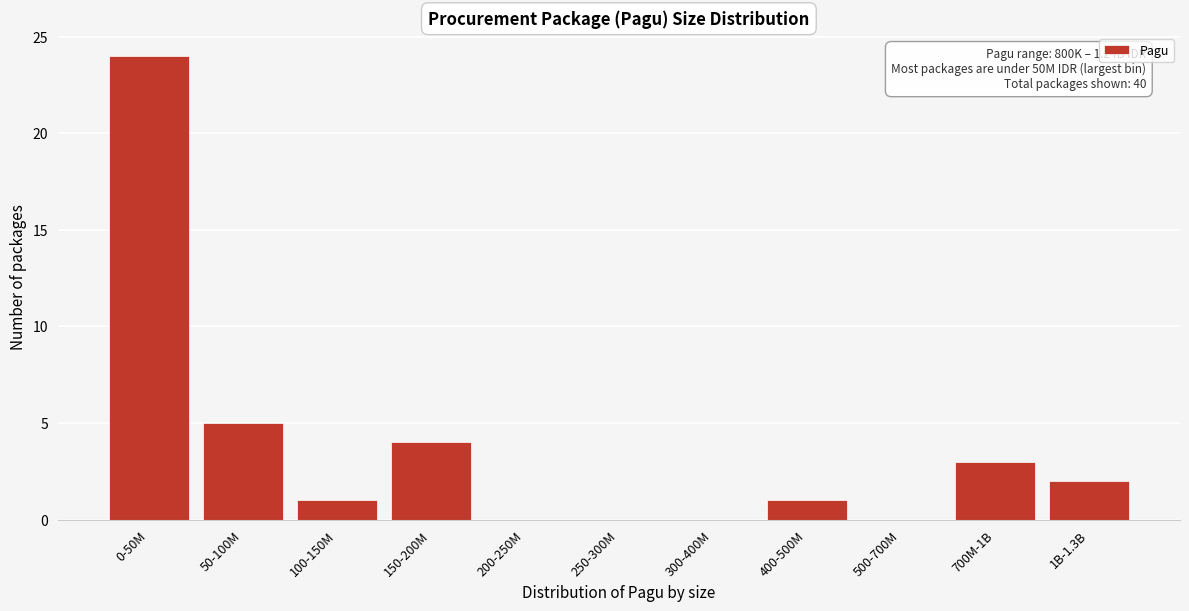

Reading right to left, extract all data points from this chart.

1B-1.3B=2	700M-1B=3	500-700M=0	400-500M=1	300-400M=0	250-300M=0	200-250M=0	150-200M=4	100-150M=1	50-100M=5	0-50M=24